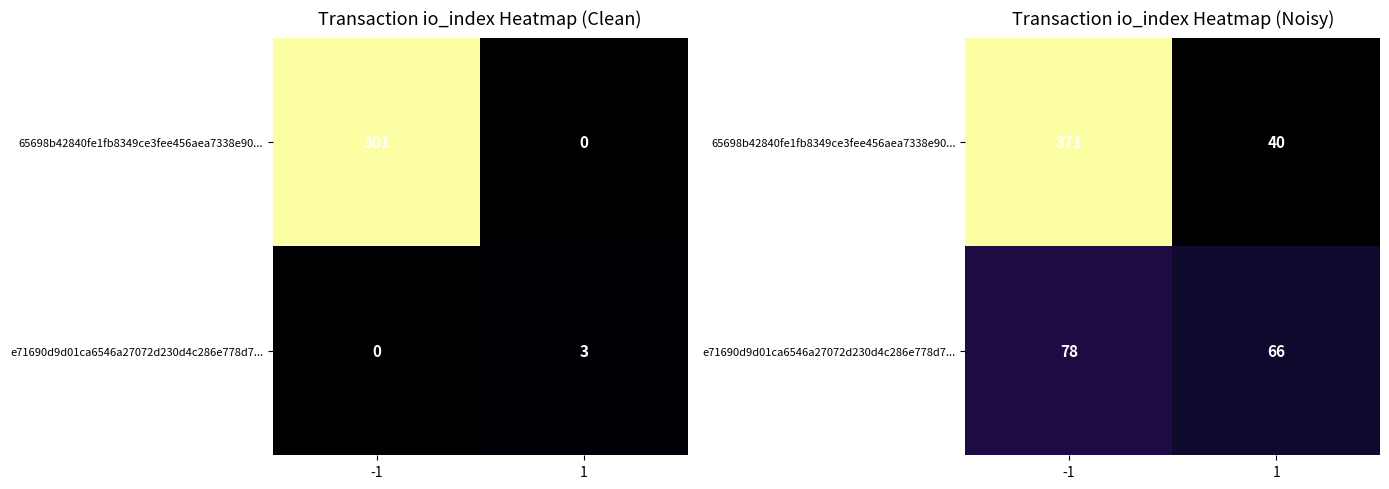

The value of e71690d9d01ca6546a27072d230d4c286e778d7... at -1 is 77.5. True or false?

True